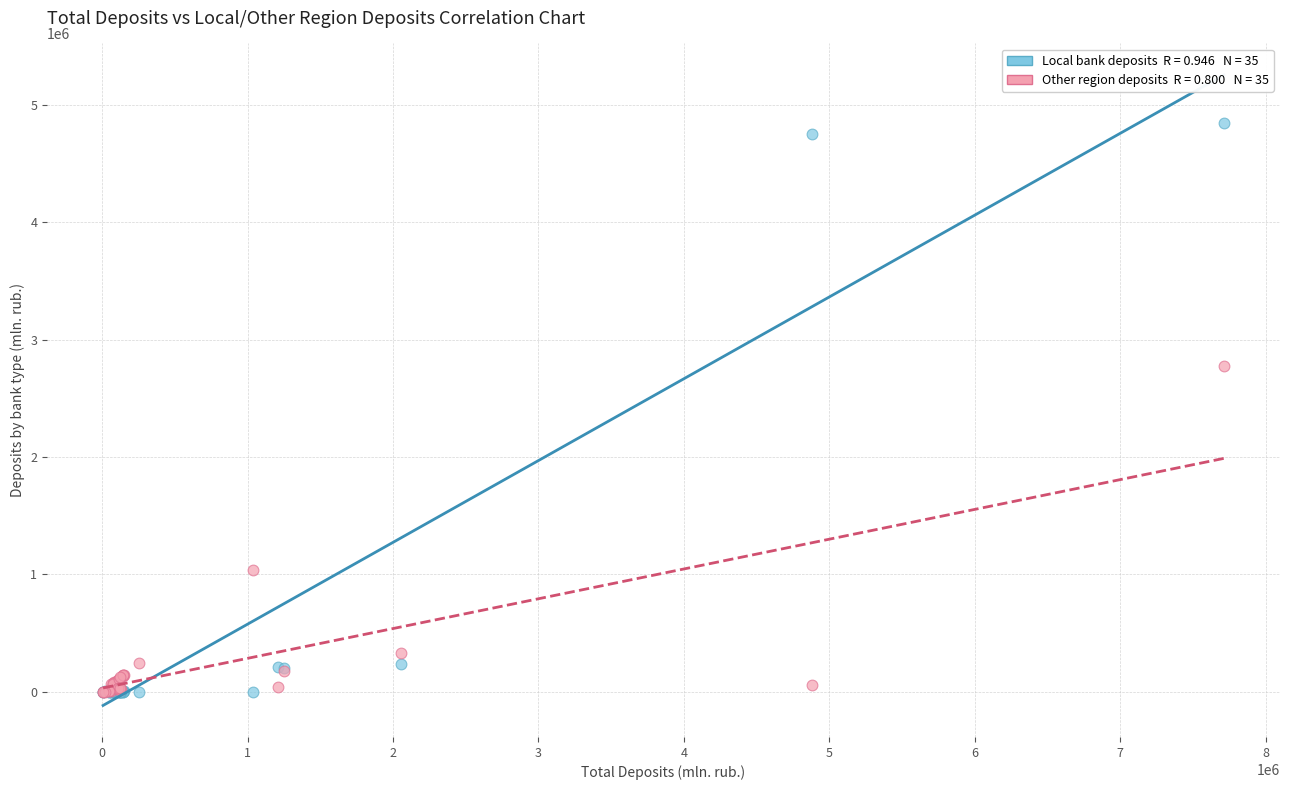

Across all series, what Y value is closest to 2423604?

2777931